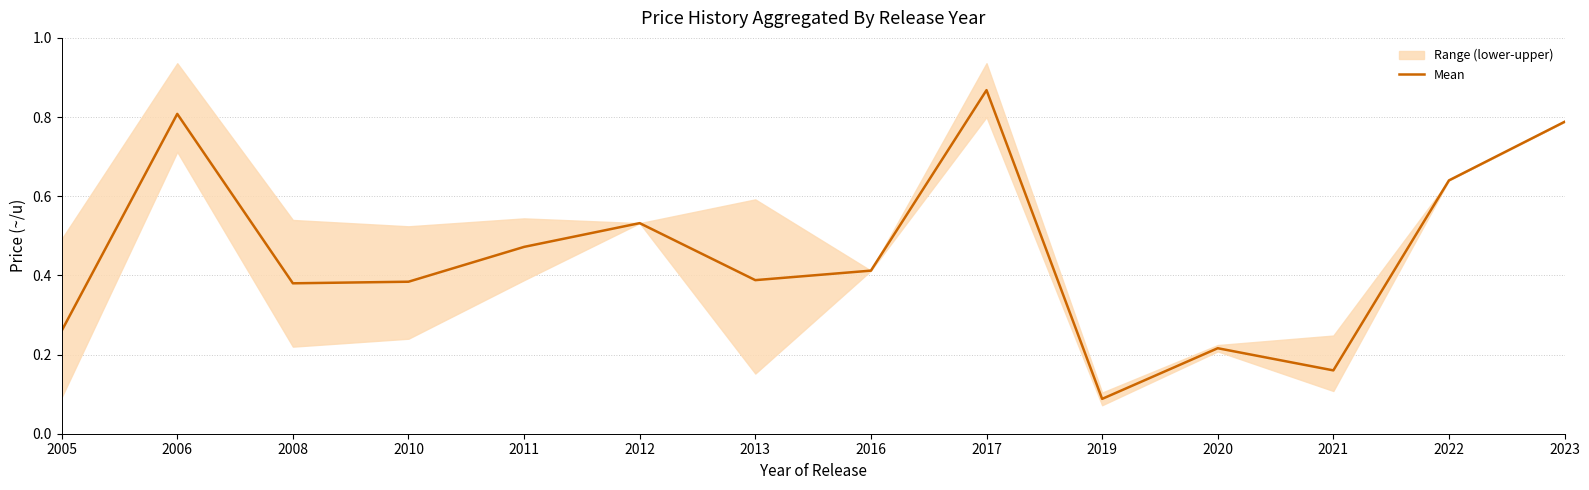

Where is the first local minimum?

2008